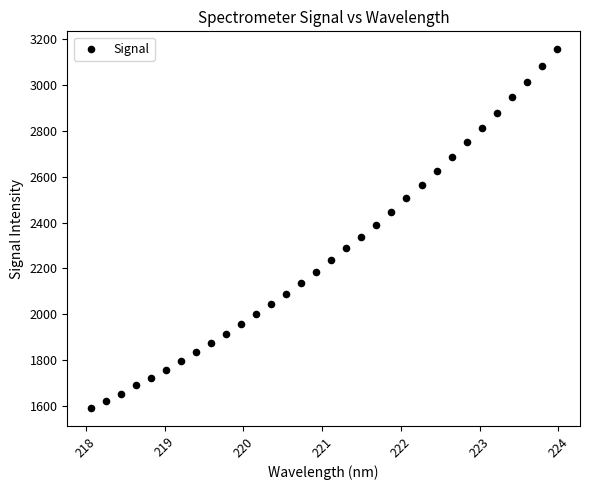

What is the range of X values (max minus min)?

5.9